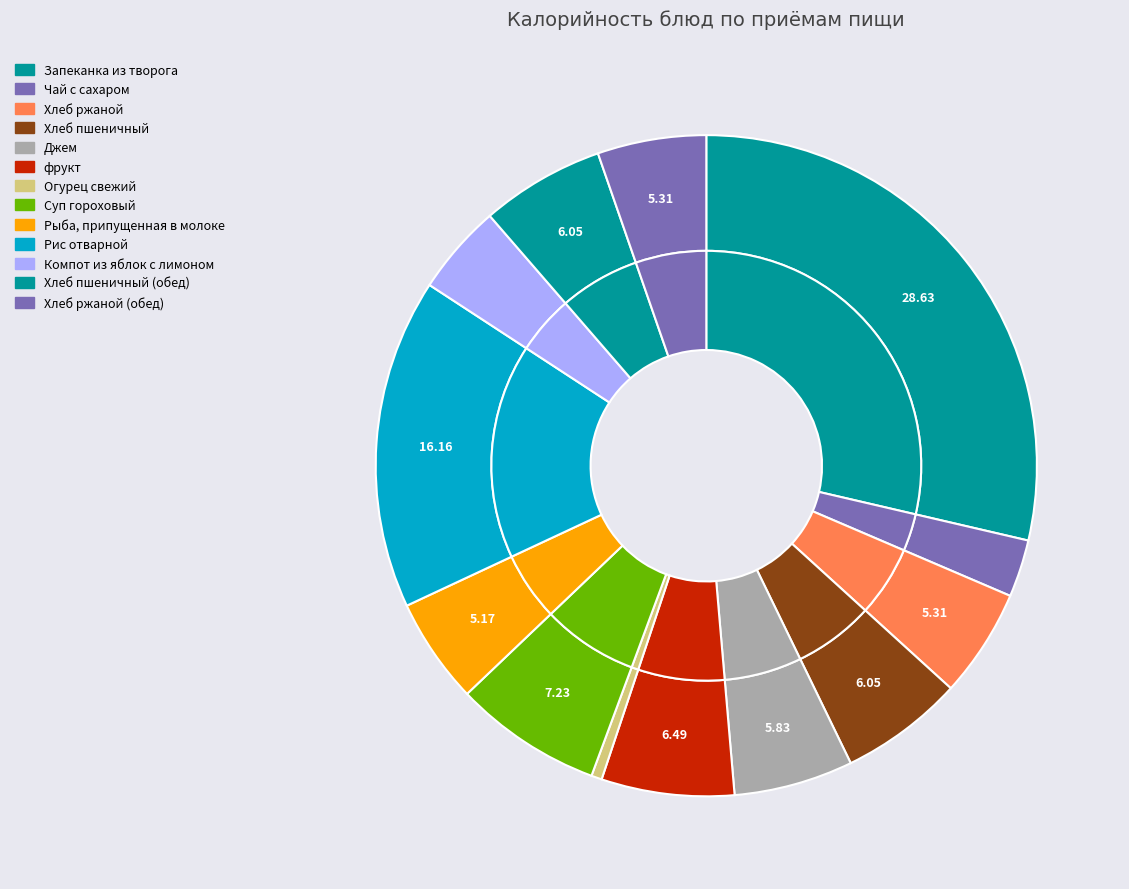

Which category has the biggest portion of the pie?

Запеканка из творога